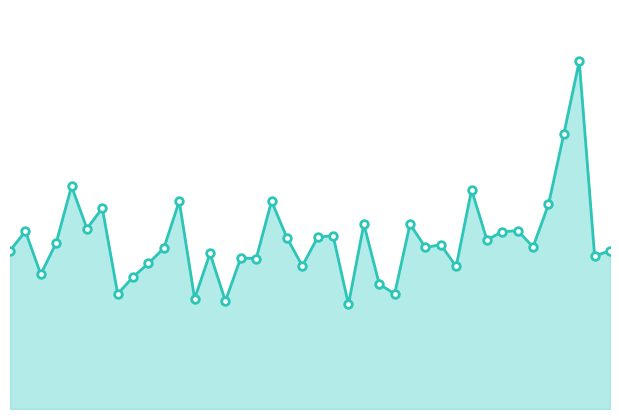

At which category is the sum across all series the highest?

37